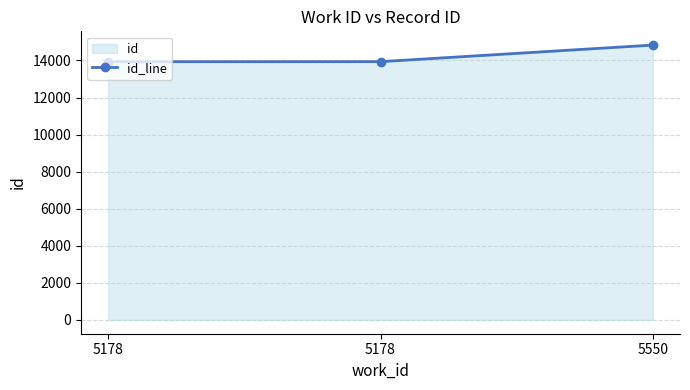

Reading right to left, transcribe all the data shown in this chart.

14830	13935	13932